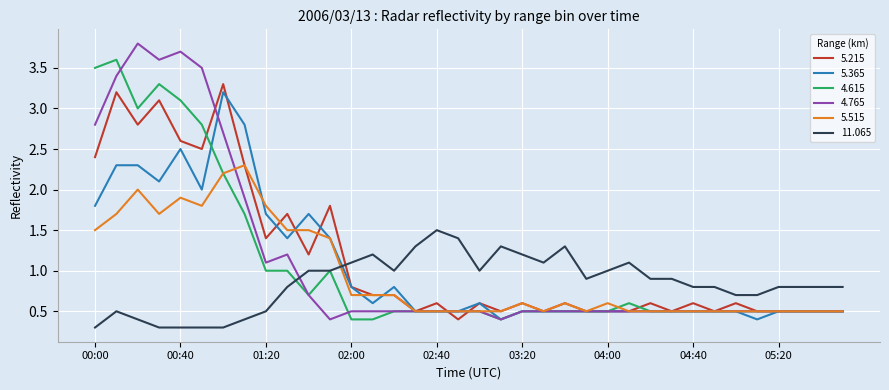

How many intersections are there between 11.065 and 5.515?

1